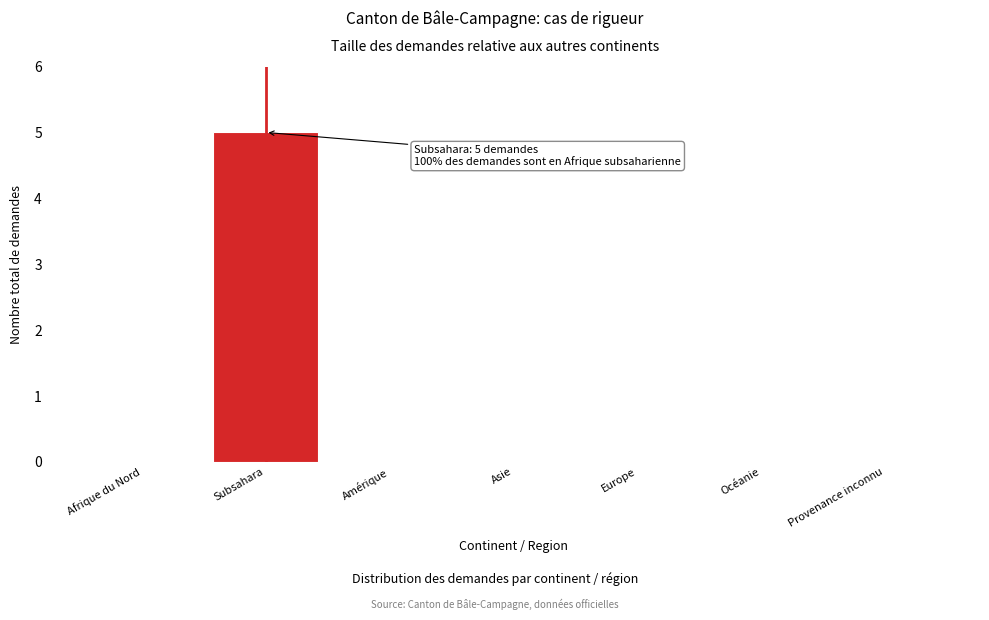

Reading right to left, transcribe all the data shown in this chart.

Provenance inconnu=0	Océanie=0	Europe=0	Asie=0	Amérique=0	Subsahara=5	Afrique du Nord=0